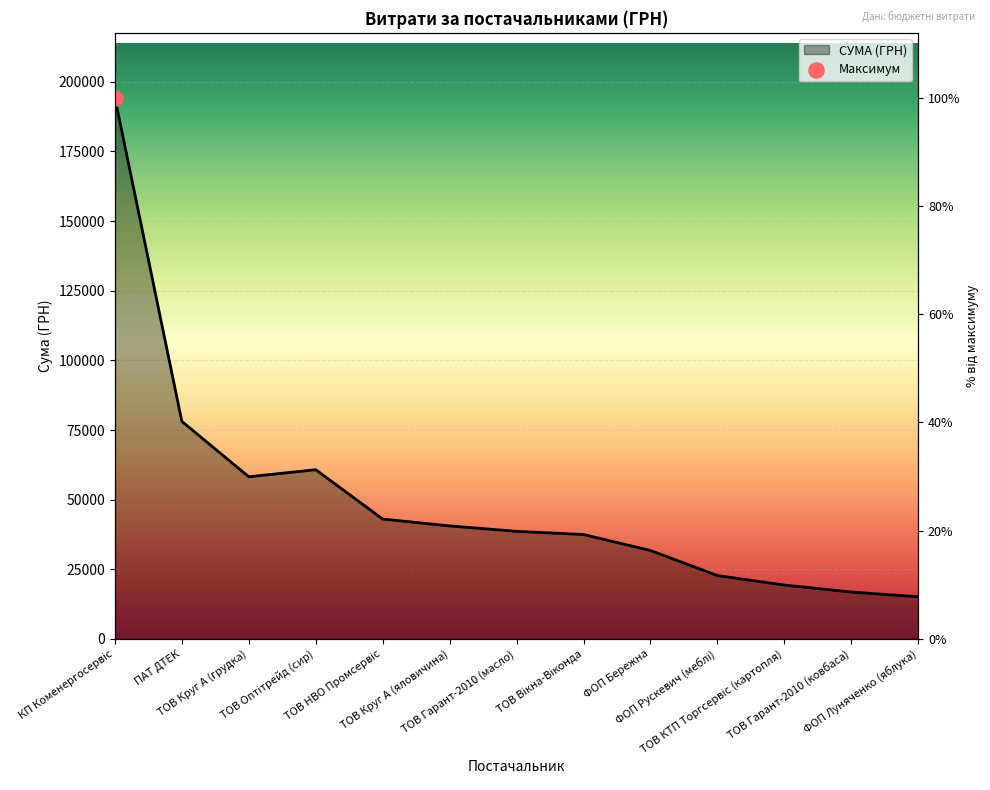

What is the change in value from КП Коменергосервіс to ФОП Бережна?

-162497.1